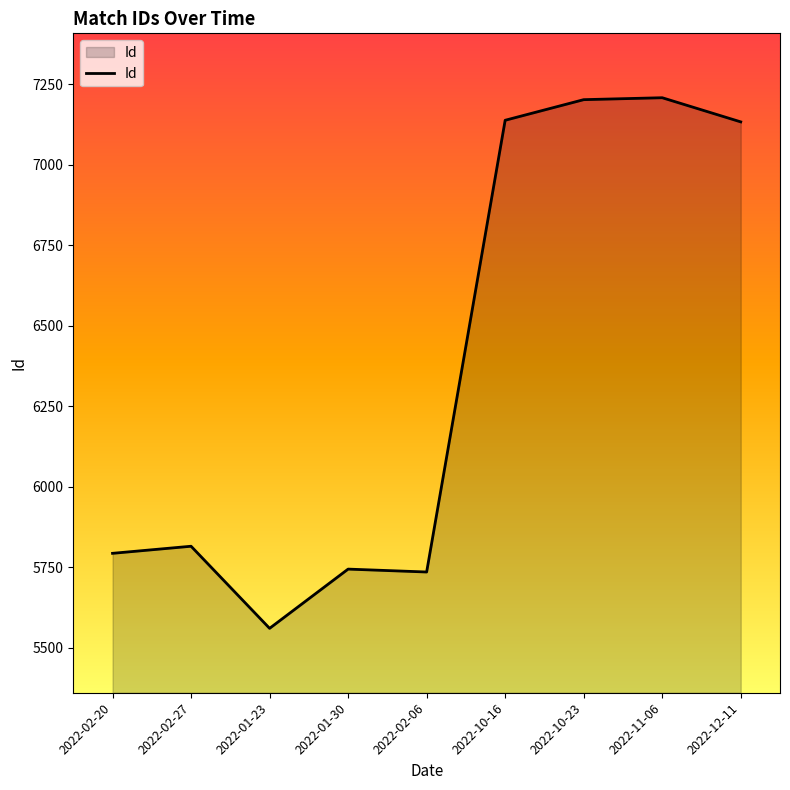

What is the minimum value shown in the chart?

5560